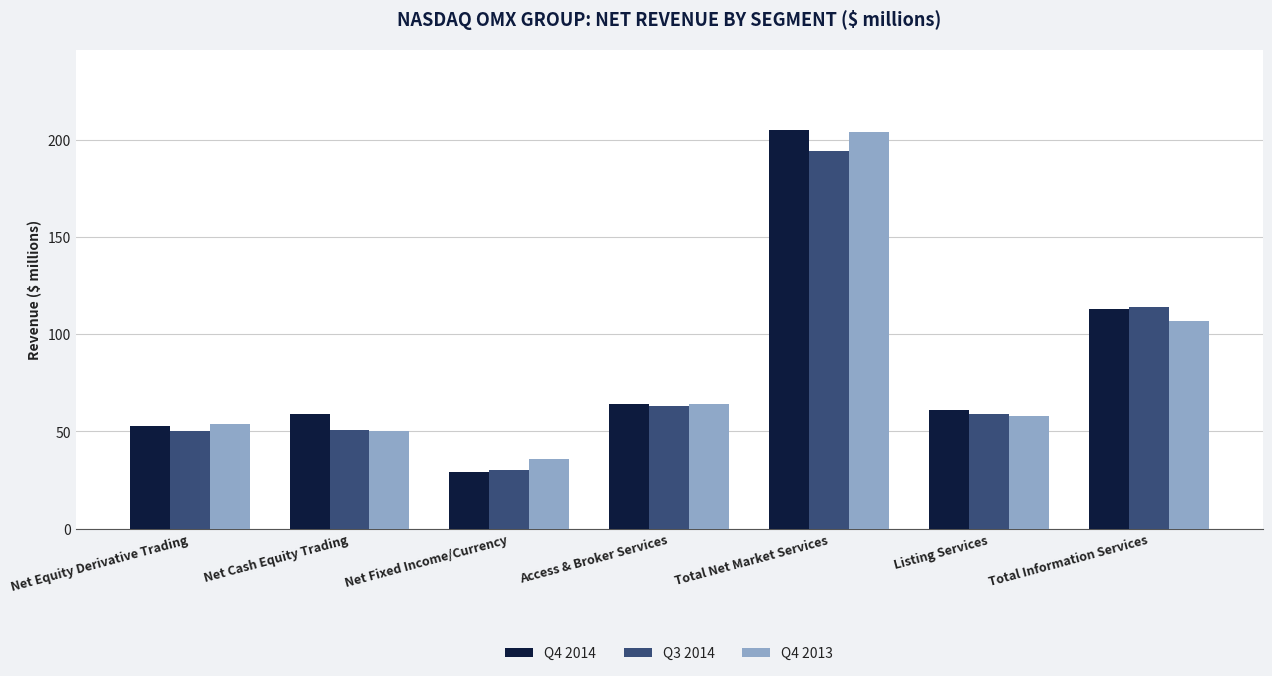

At how many categories does at least one series exceed 89?

2